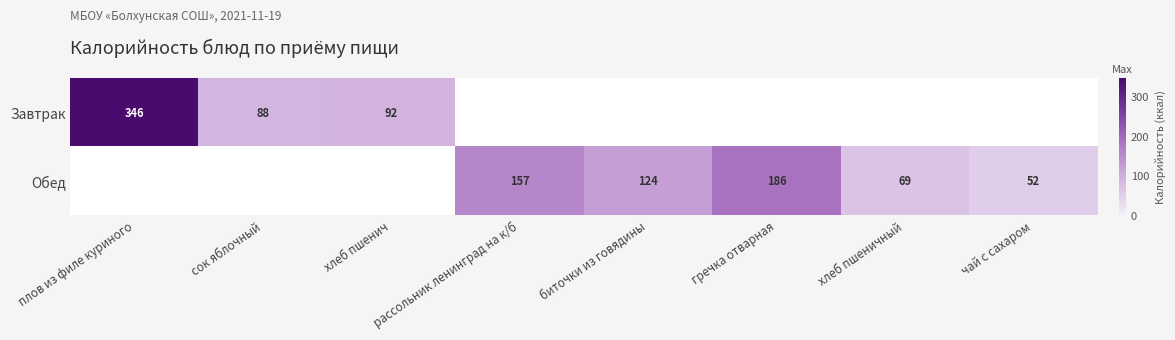

True or false: Обед has a value of 75 at чай с сахаром.

False